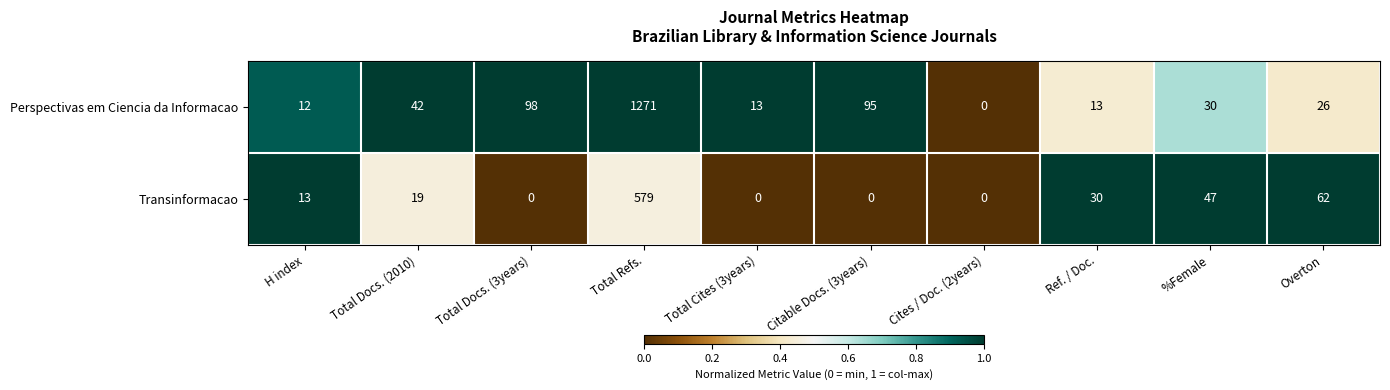

What is the difference between the maximum and minimum values in the Transinformacao series?

579